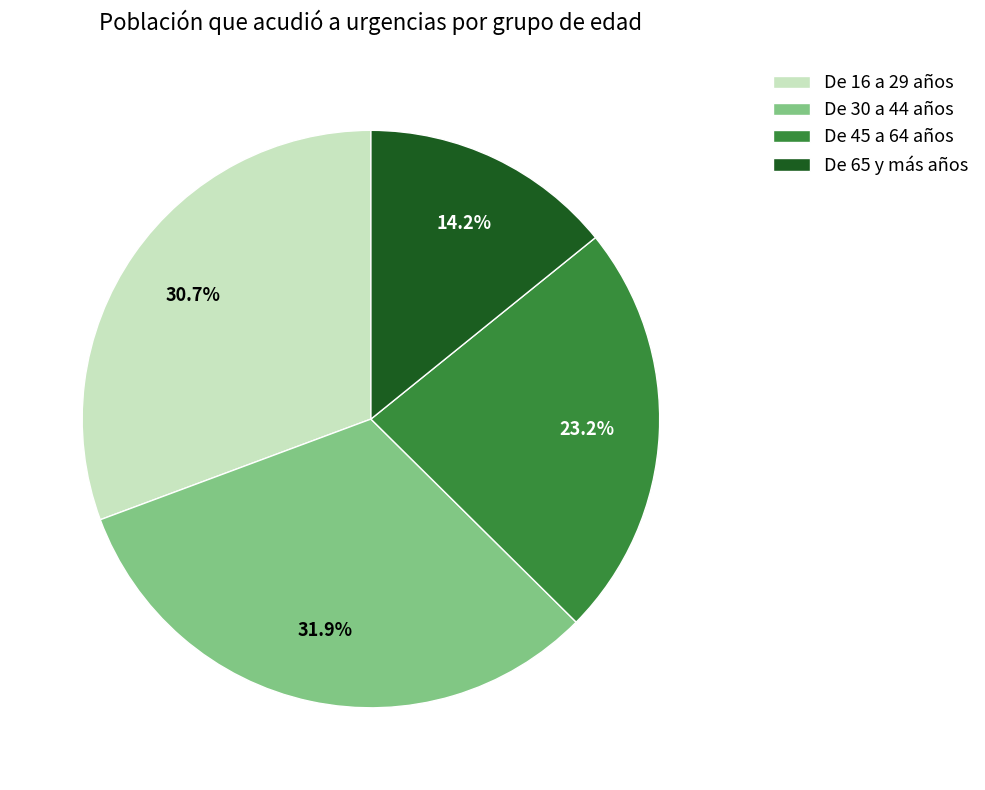

To the nearest percent, what percentage of the pie is De 16 a 29 años?

31%